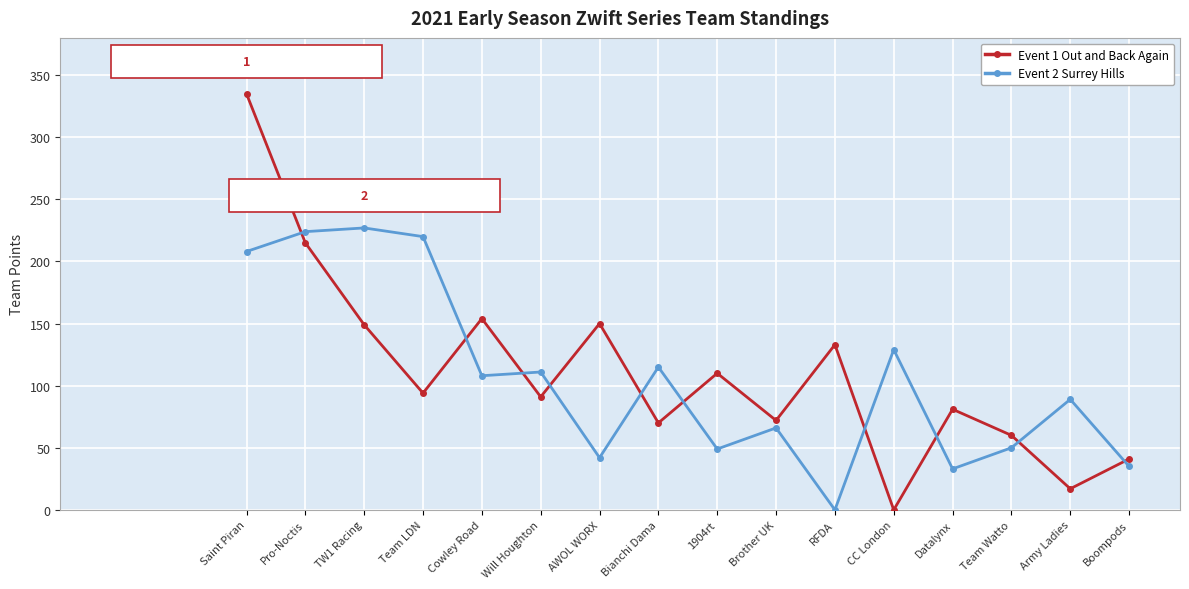

What value does the Event 2 Surrey Hills series have at Cowley Road, to the nearest 5?

110